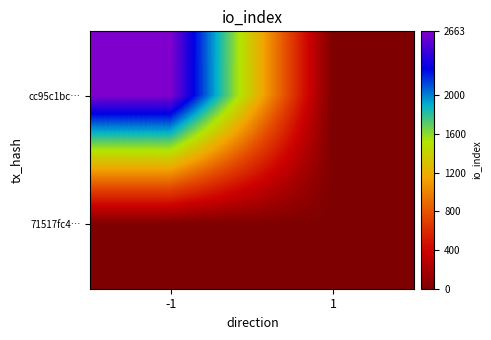

Which series has the largest total across all categories?

cc95c1bc…